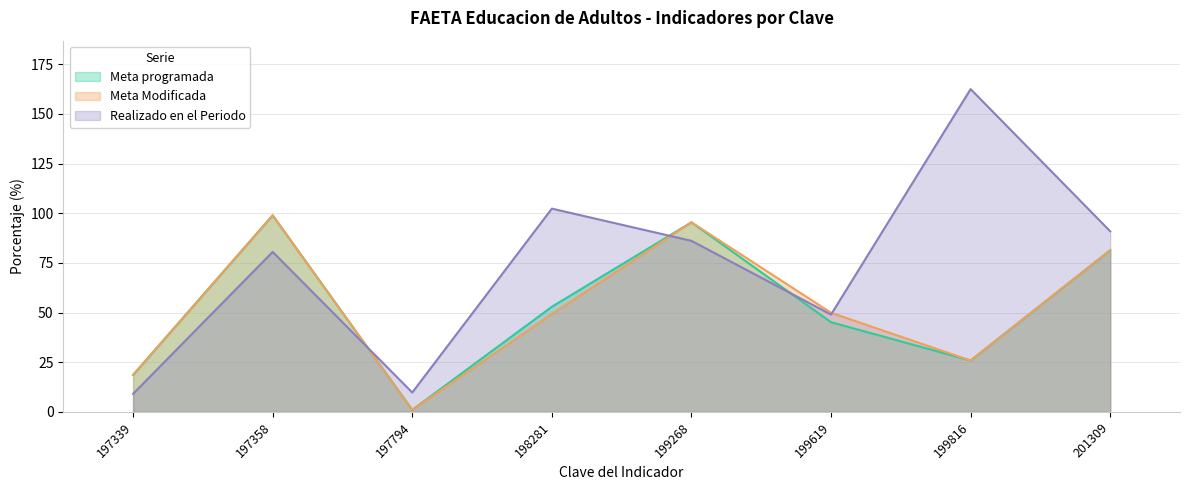

Which label corresponds to the largest value in the chart?

199816